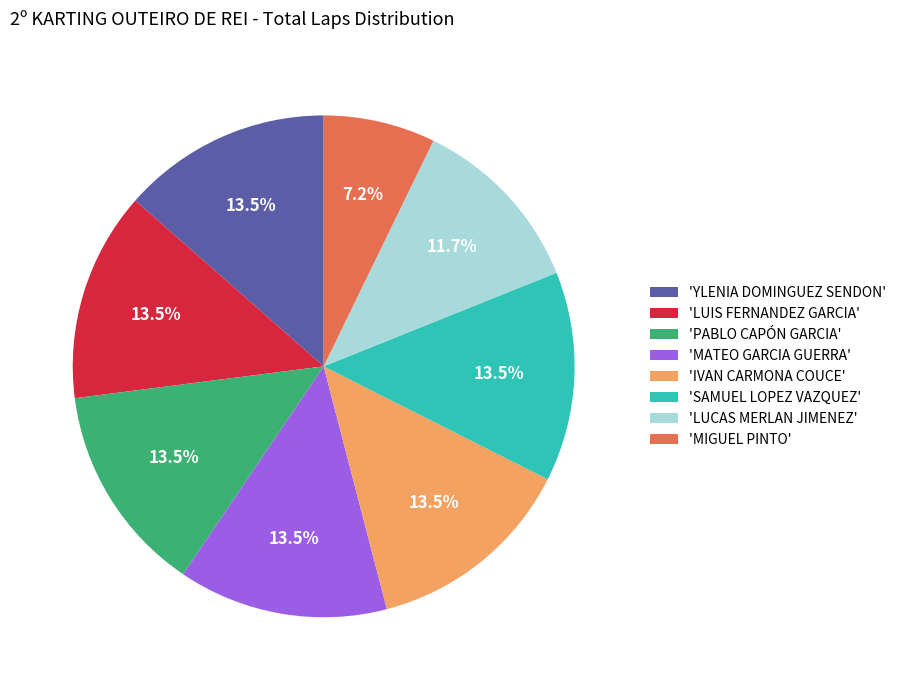

To the nearest percent, what is the difference between the largest and smallest slice percentages?

6%